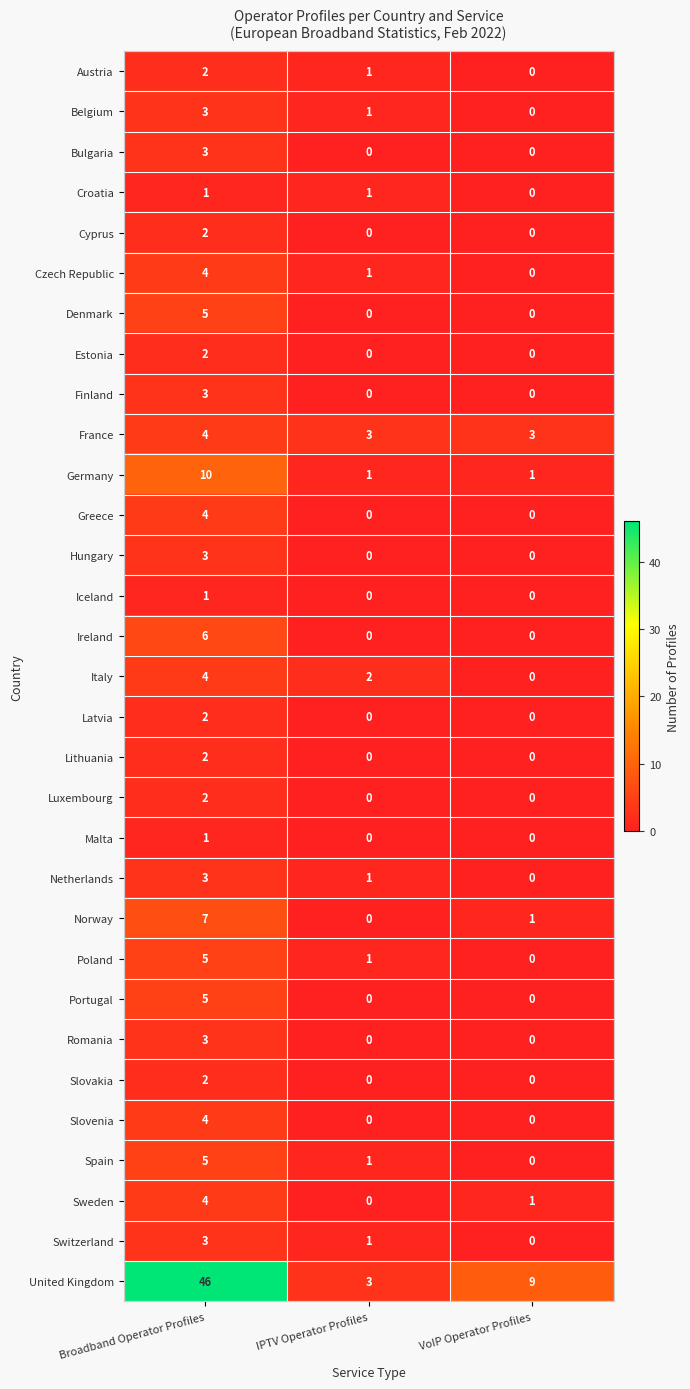

How many data points does each series have?

3